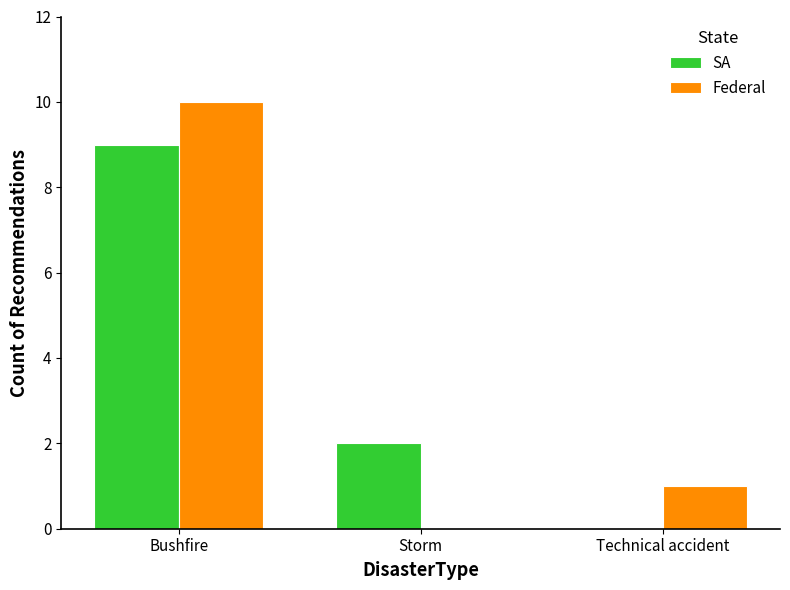

Is it true that SA equals 12 at Bushfire?

False